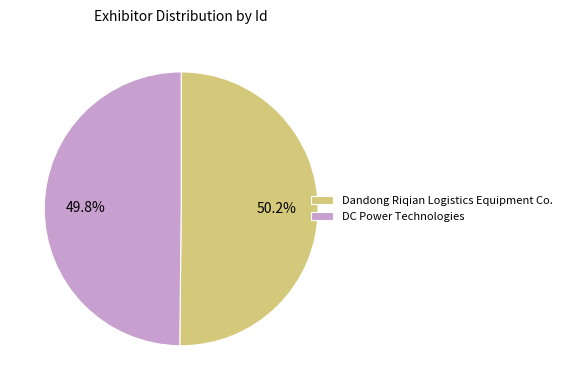

Is there any slice that represents more than half of the pie?

Yes